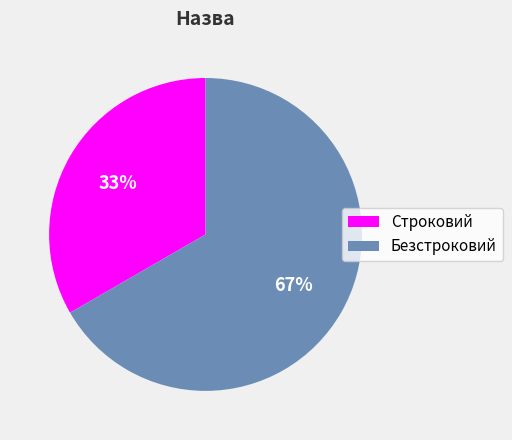

The Безстроковий slice represents 67% of the pie. True or false?

True